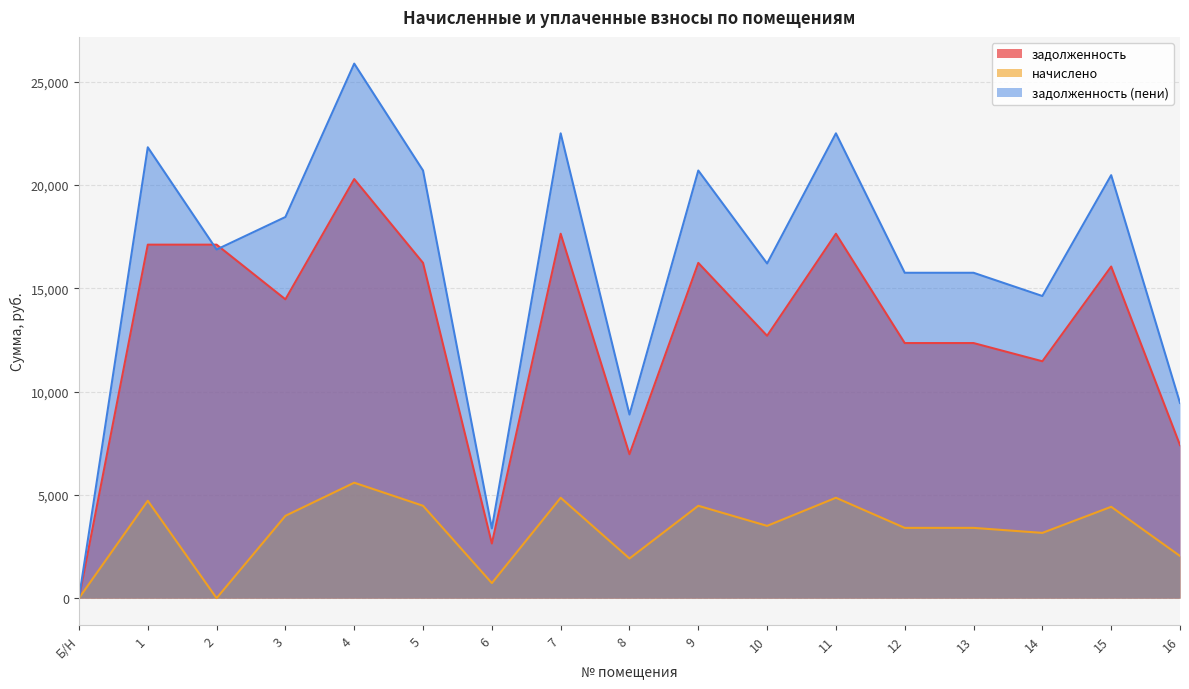

Which category has the lowest value in the начислено series?

Б/Н